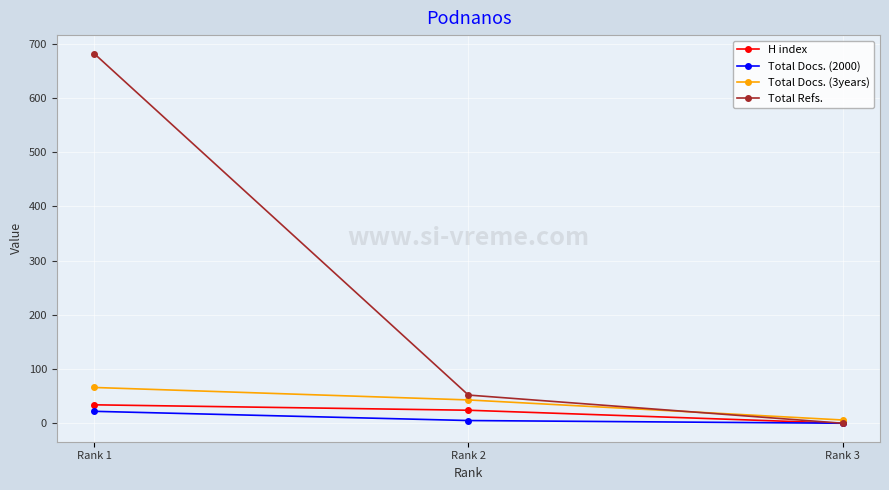

At Rank 1, list the series in order from largest to smallest.

Total Refs., Total Docs. (3years), H index, Total Docs. (2000)